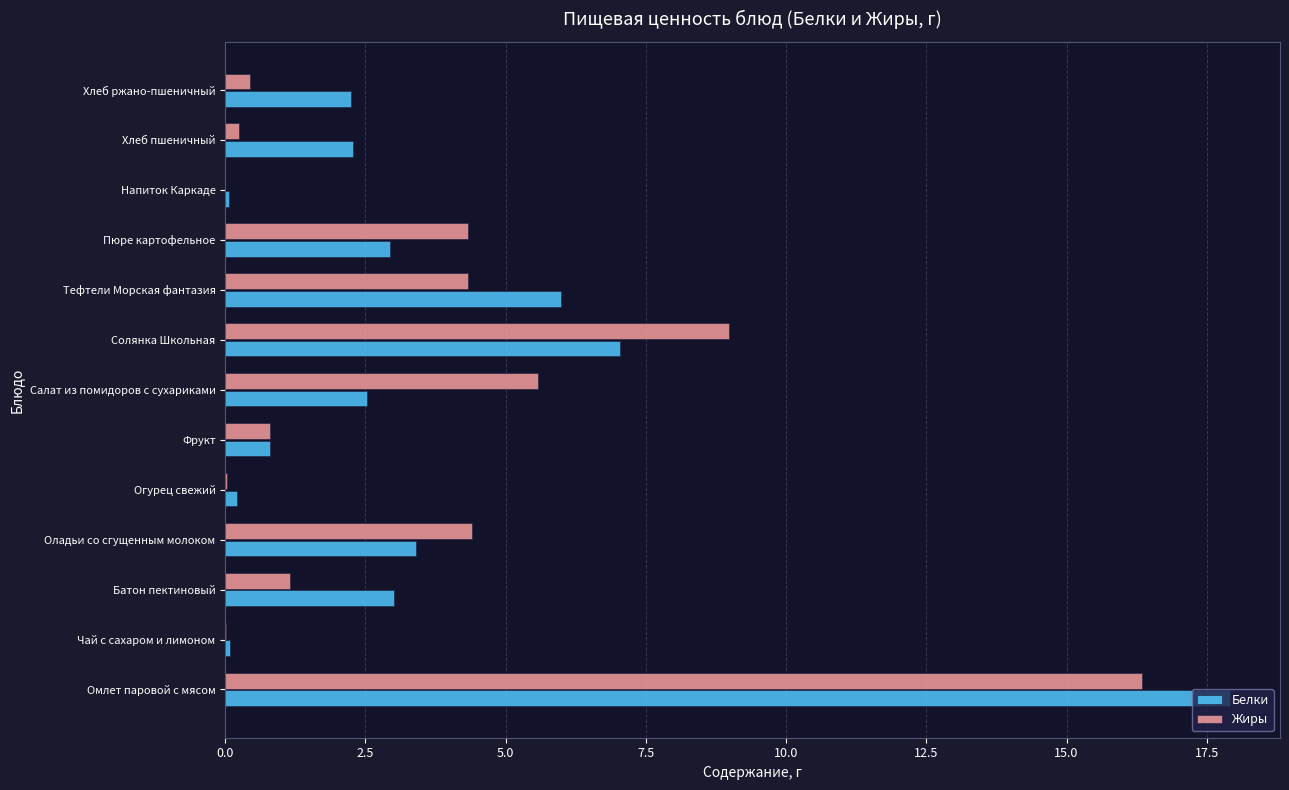

Count the number of categories in the chart.

13